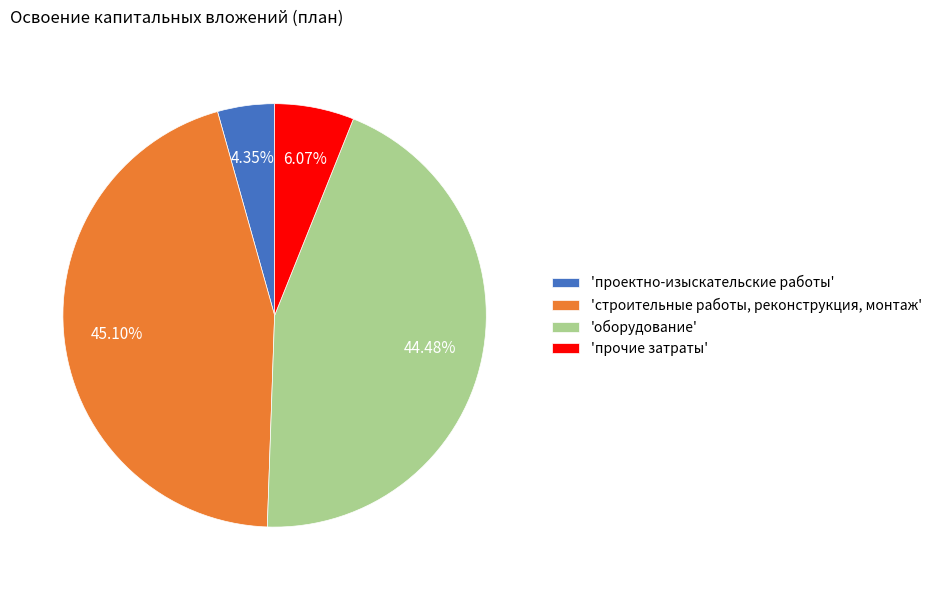

How many slices are in this pie chart?

4